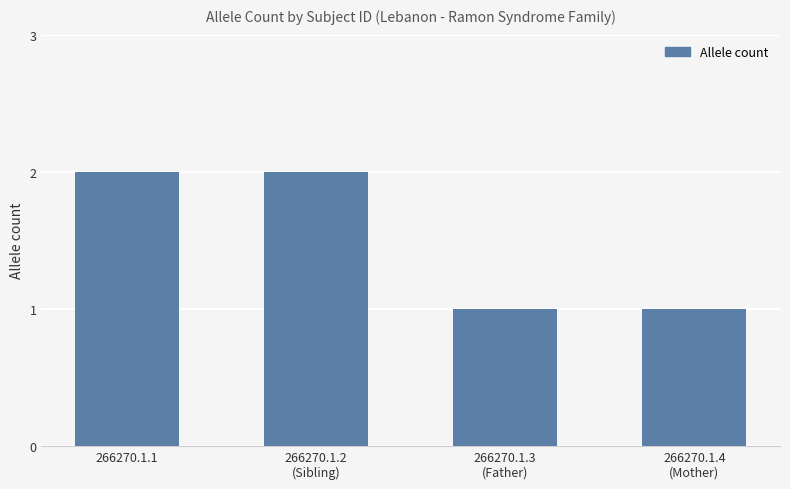

Between 266270.1.1 and 266270.1.3
(Father), which is larger?

266270.1.1